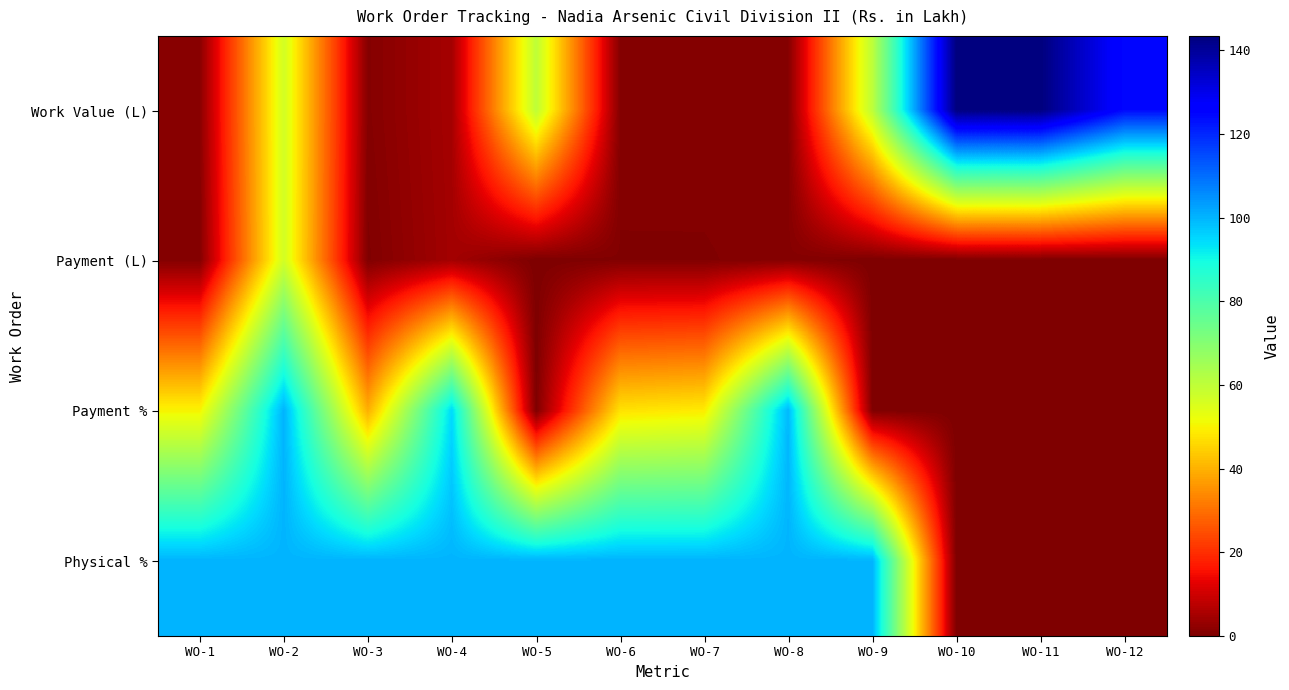

Rank the series at WO-10 from highest to lowest value.

Work Value (L), Payment (L), Payment %, Physical %